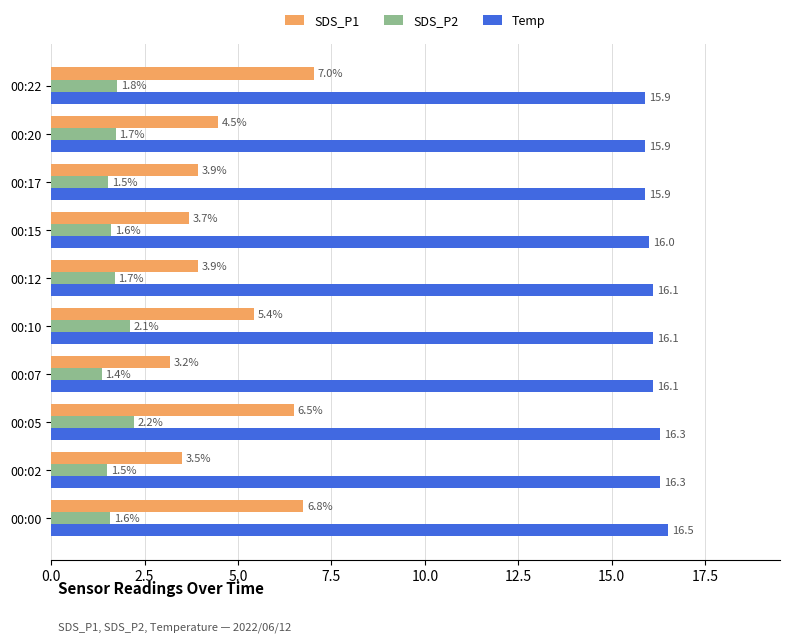

At how many categories does at least one series exceed 14?

10